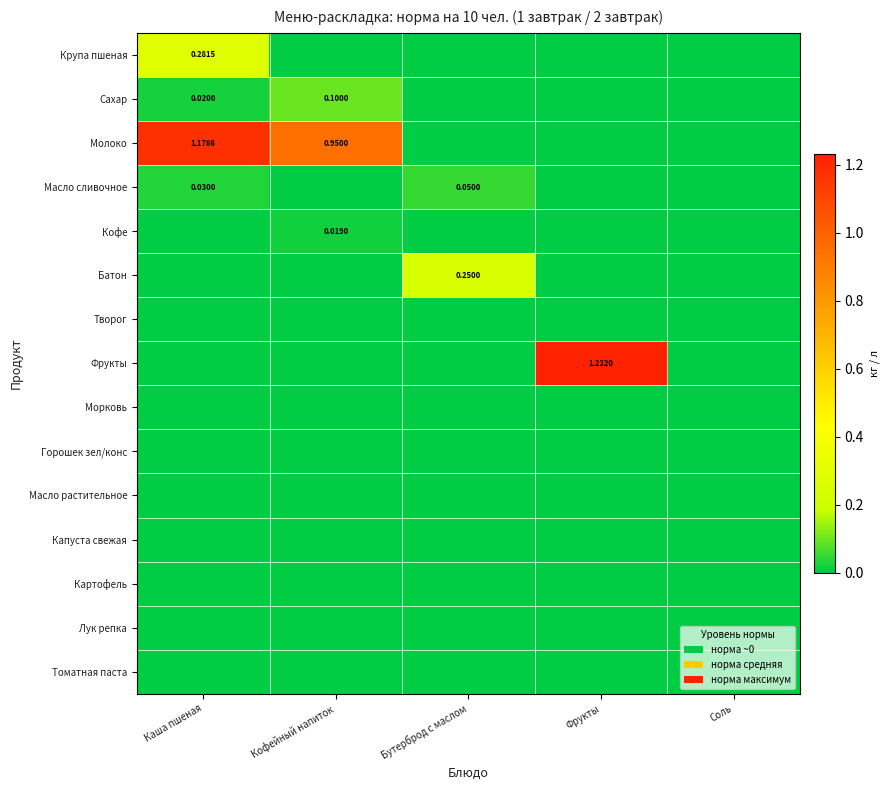

What is the greatest value displayed?

1.2